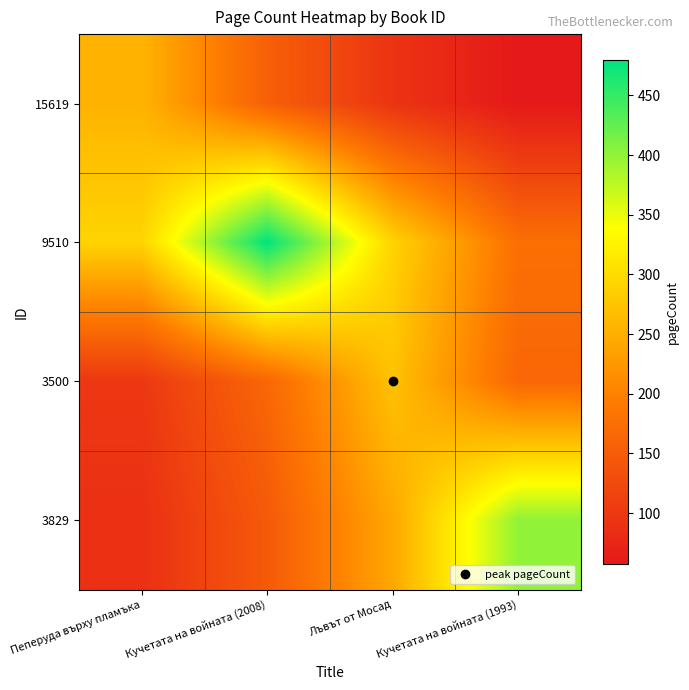

Between Кучетата на войната (1993) and Пеперуда върху пламъка, which is larger?

Пеперуда върху пламъка